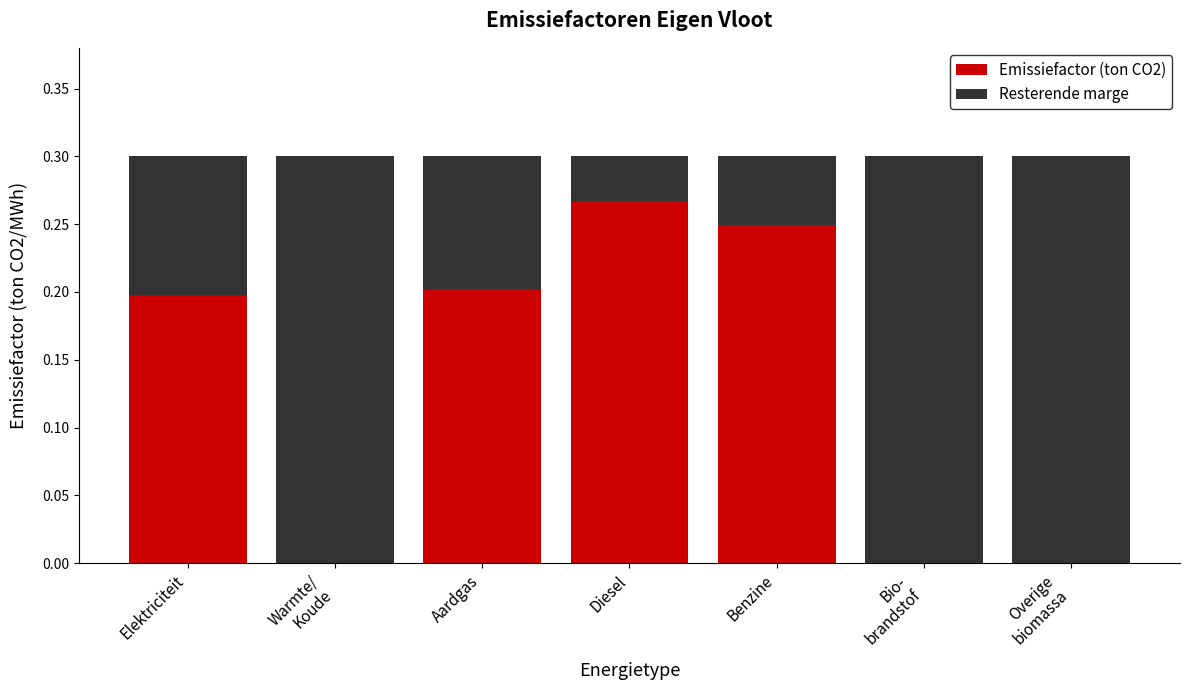

What is the sum of all Emissiefactor (ton CO2) values?

0.9